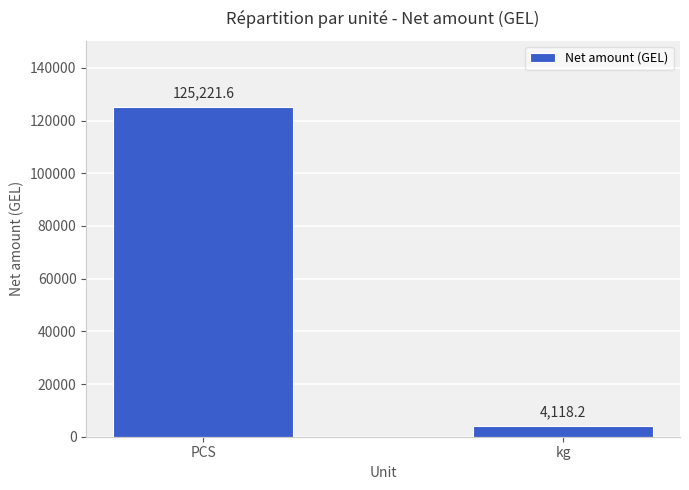

At which category does the chart reach its minimum across all series?

kg